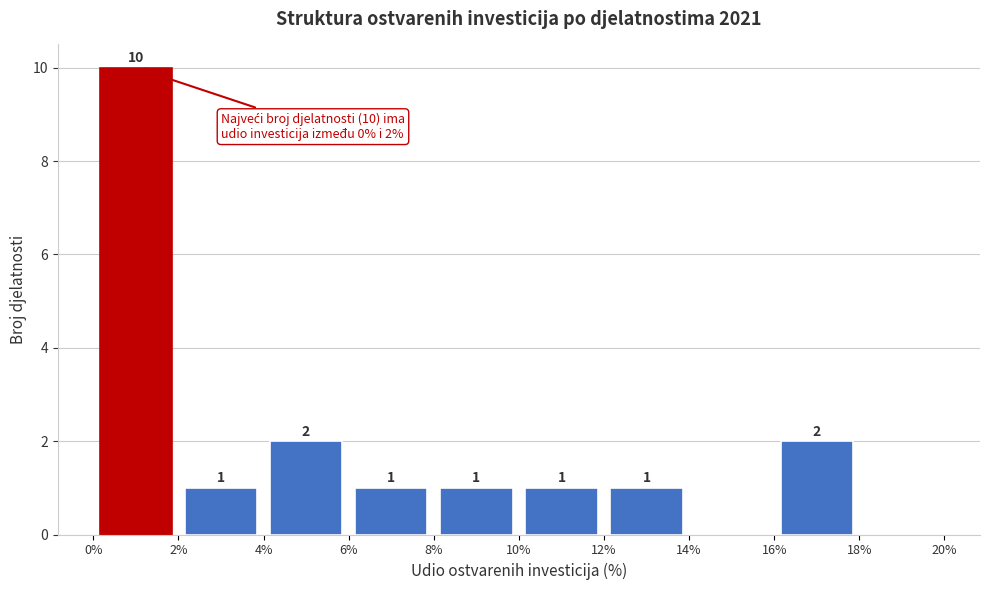

Over which range of the x-axis is the bar tallest?

0% to 2%